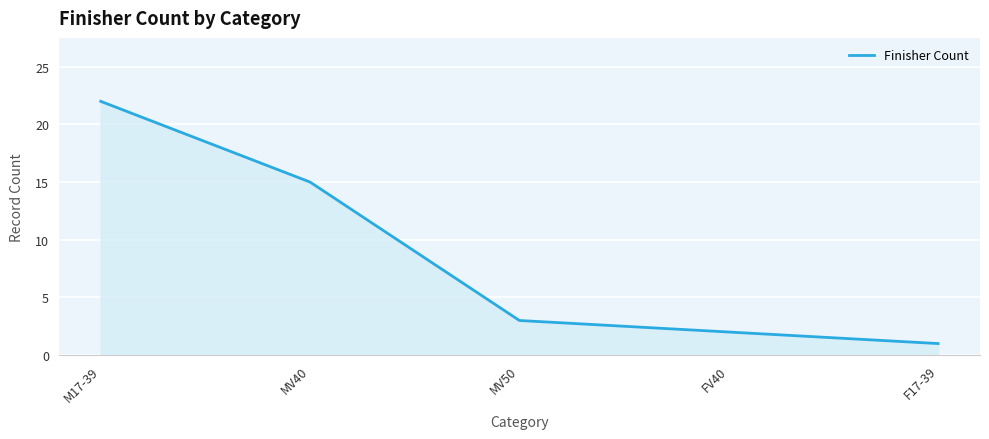

True or false: the data shows 22 at M17-39.

True